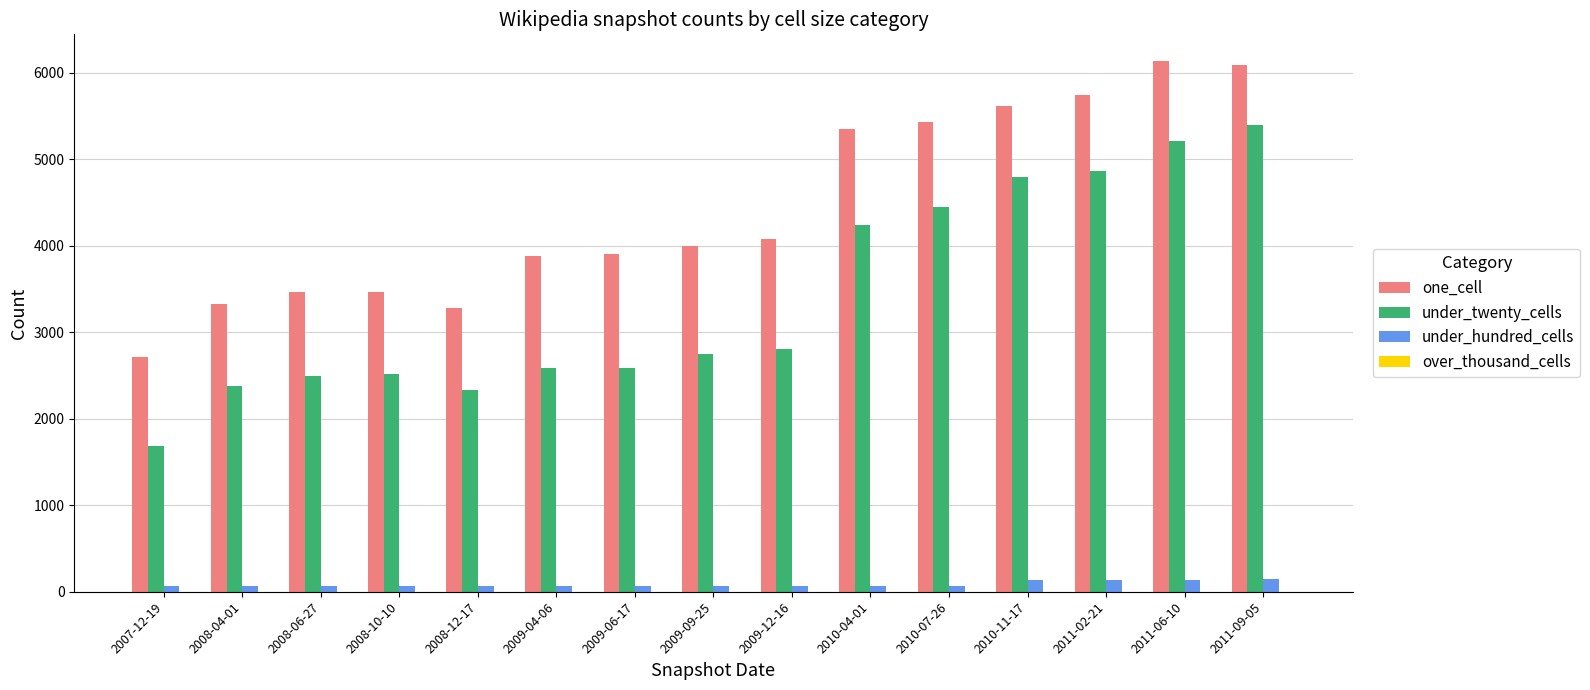

Which series has the widest spread of values?

under_twenty_cells